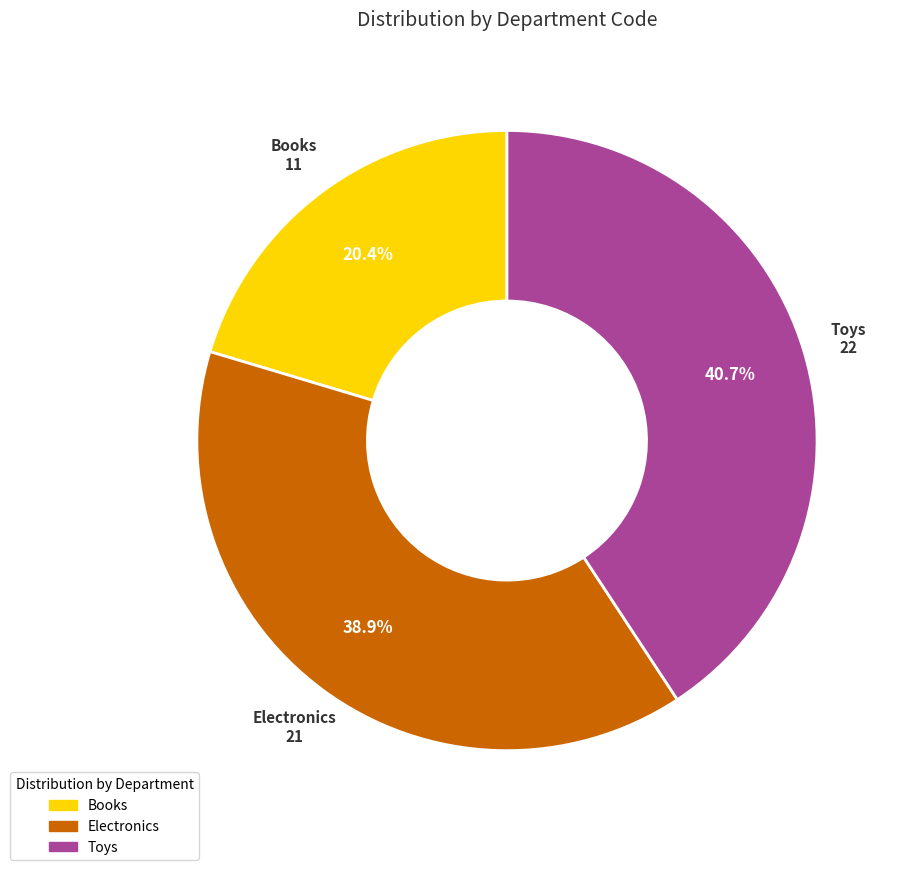

How many segments does this pie chart have?

3